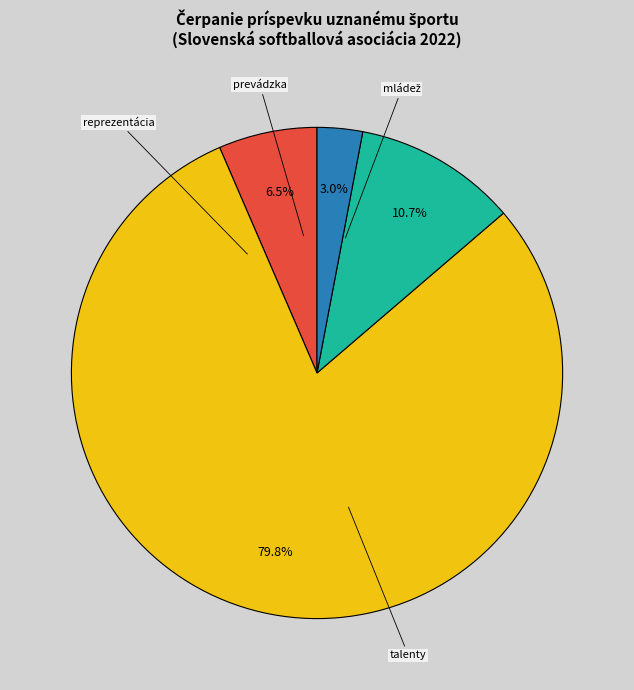

Is there any slice that represents more than half of the pie?

Yes